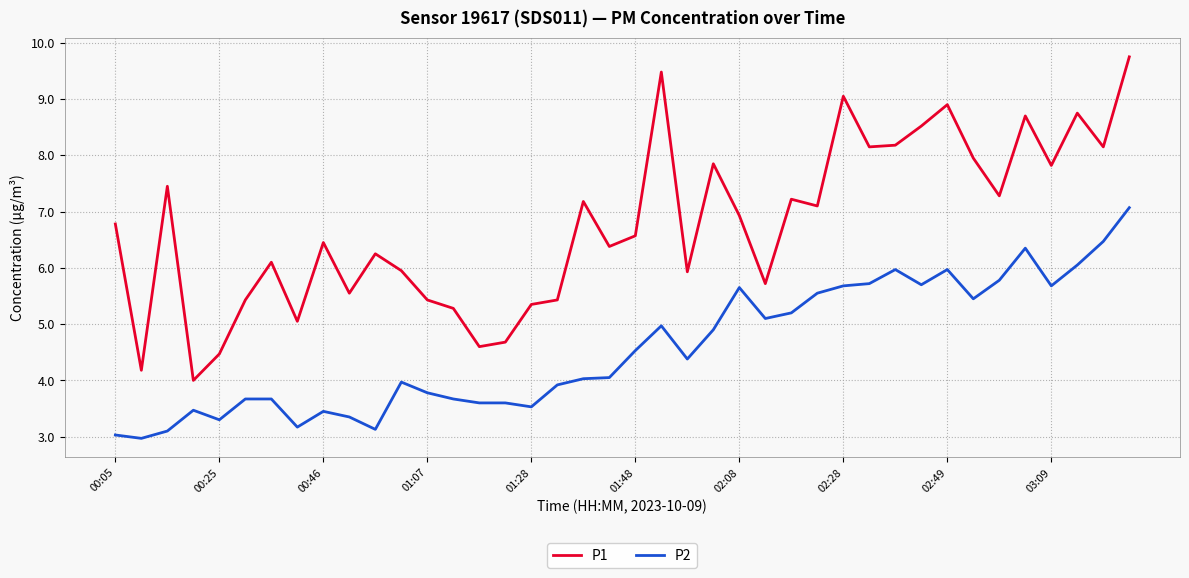

Rank the series by their average value, from lowest to highest.

P2, P1